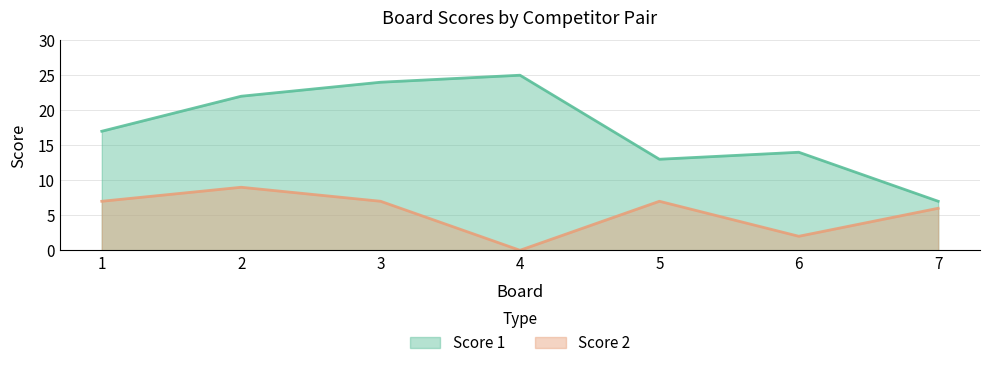

What is the difference between the maximum and minimum values in the Score 1 series?

18